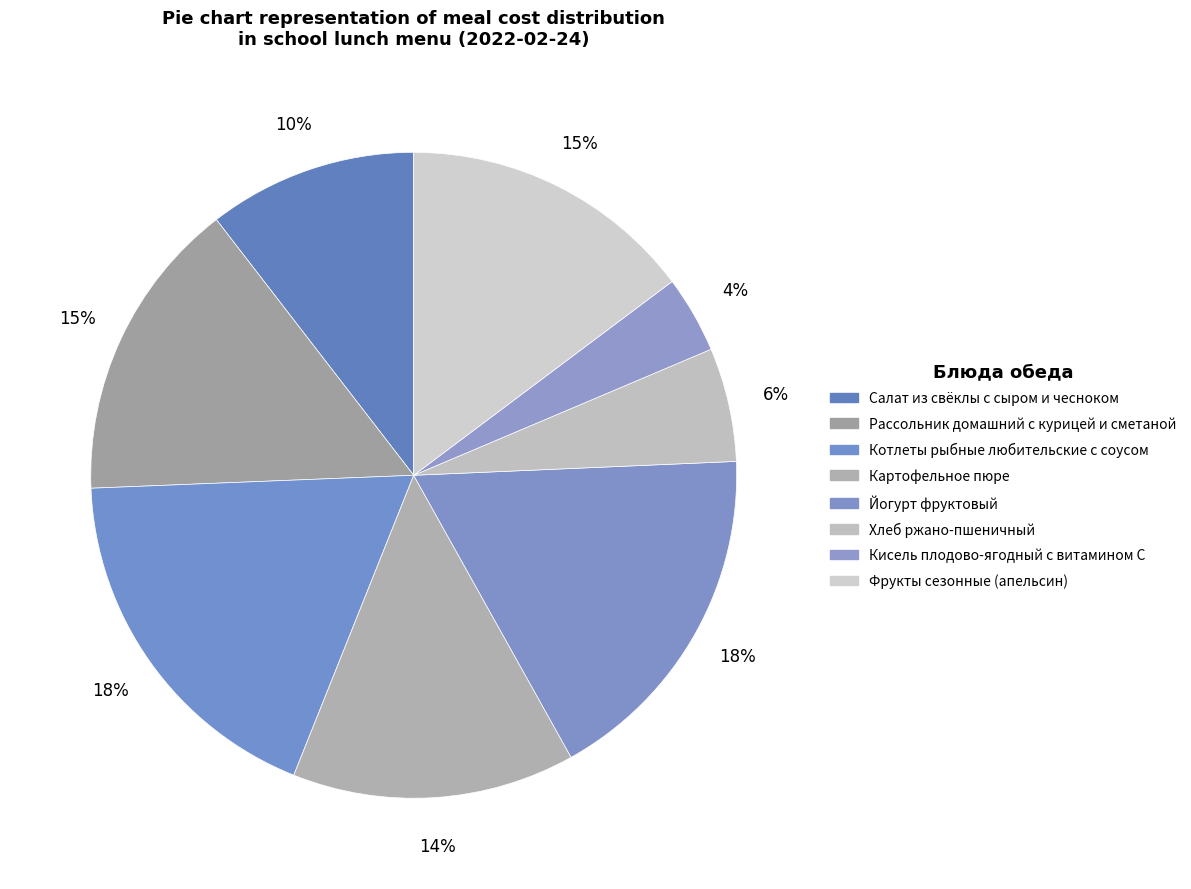

True or false: Фрукты сезонные (апельсин) accounts for 15% of the total.

True